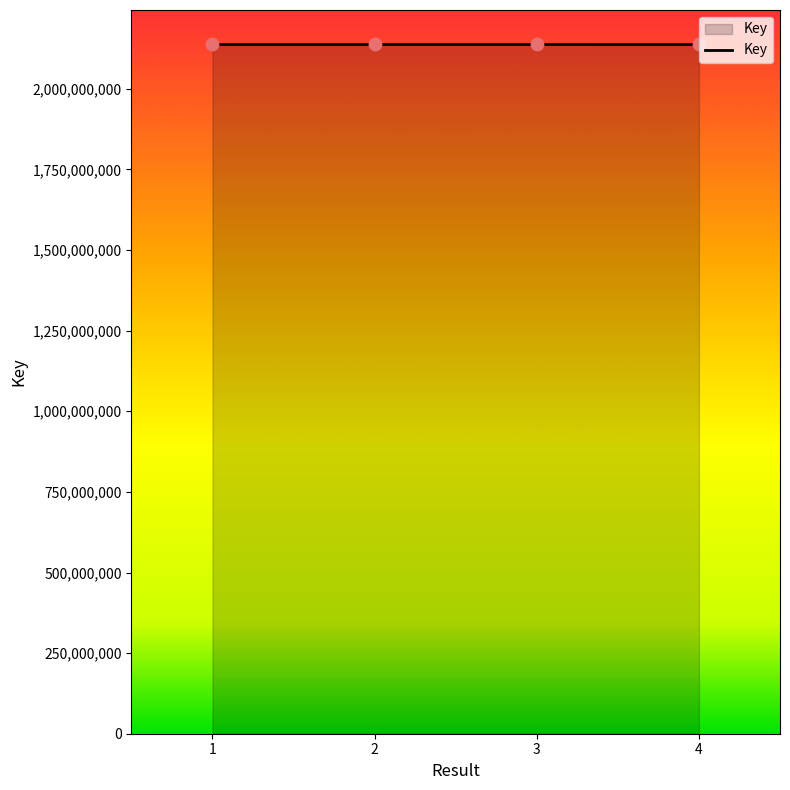

What is the change in value from 1 to 4?

-21310